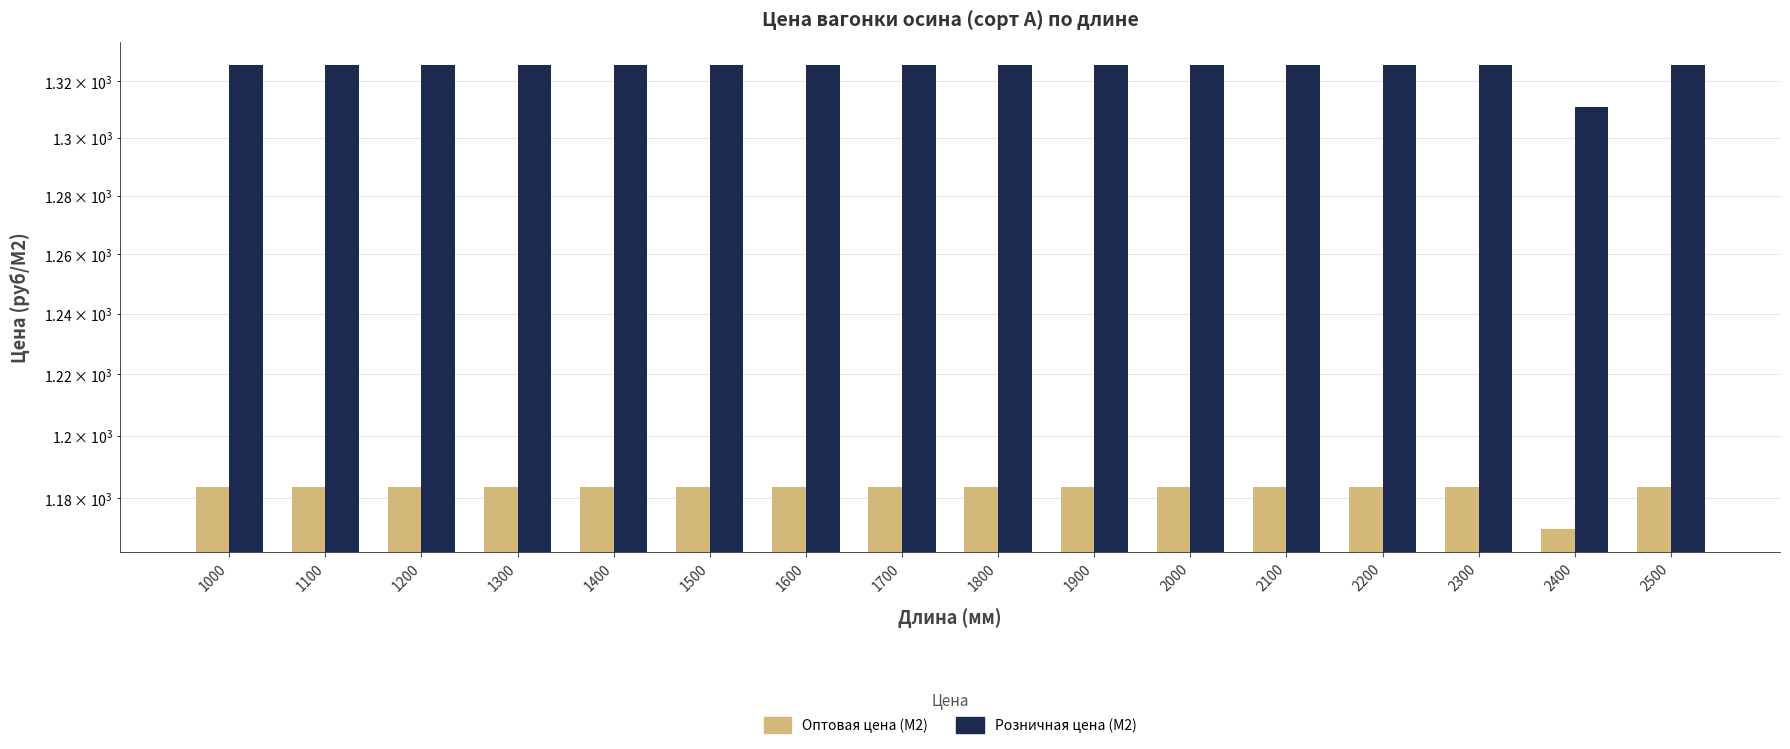

What are all the series names shown in the legend?

Оптовая цена (М2), Розничная цена (М2)